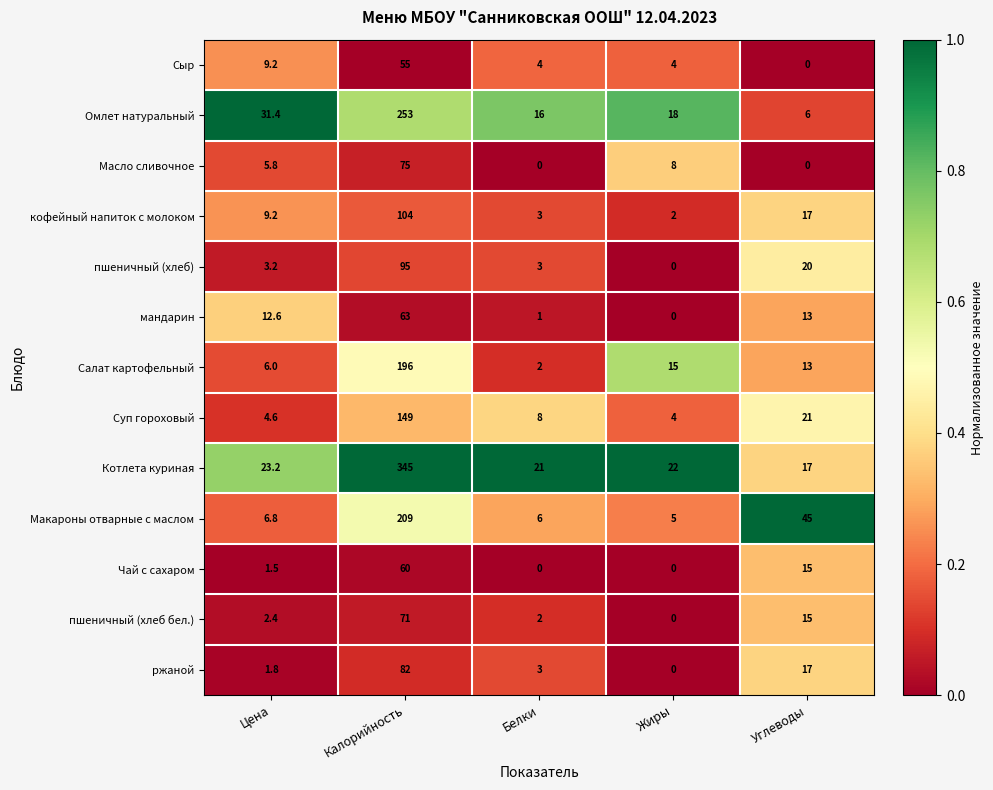

What is the greatest value displayed?

345.0